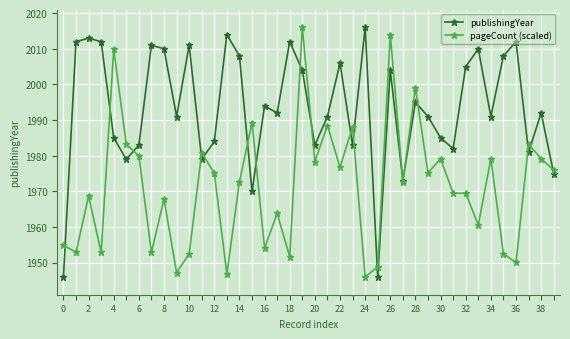

At how many categories does at least one series exceed 1959?

38